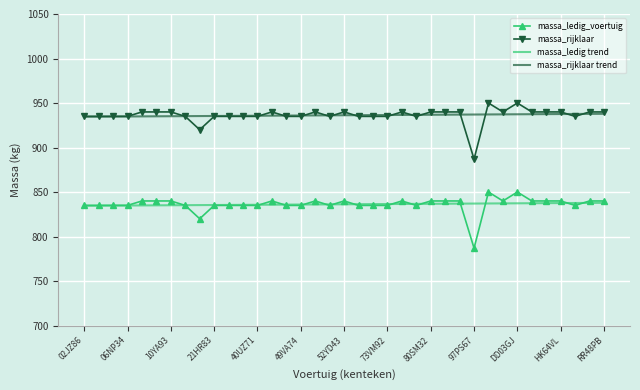

What are all the series names shown in the legend?

massa_ledig_voertuig, massa_rijklaar, massa_ledig trend, massa_rijklaar trend